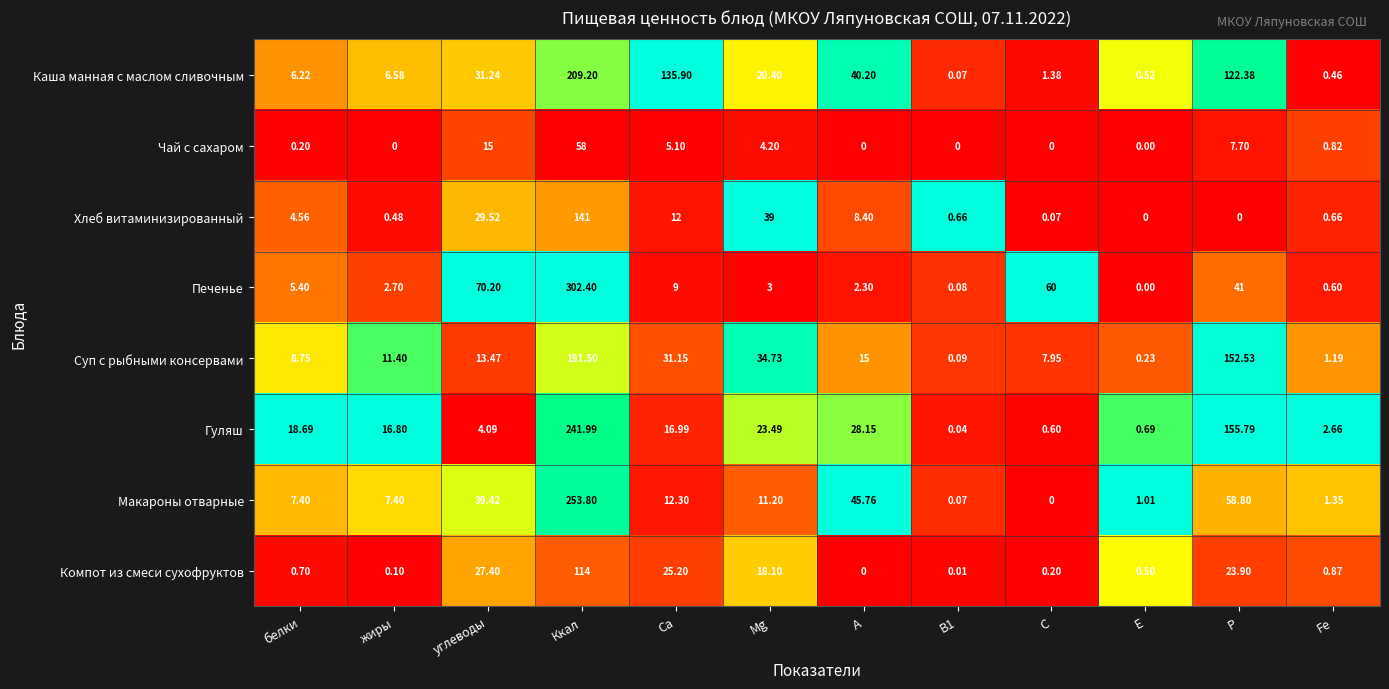

What is the difference between the highest and lowest values at белки?

18.5